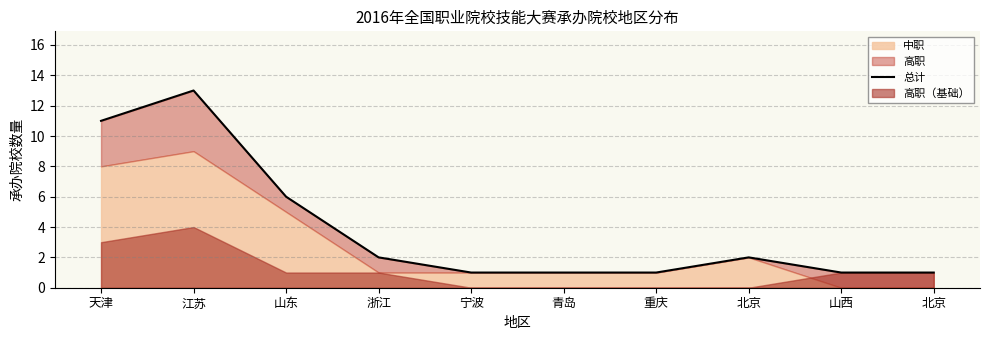

Where is the first local maximum?

江苏